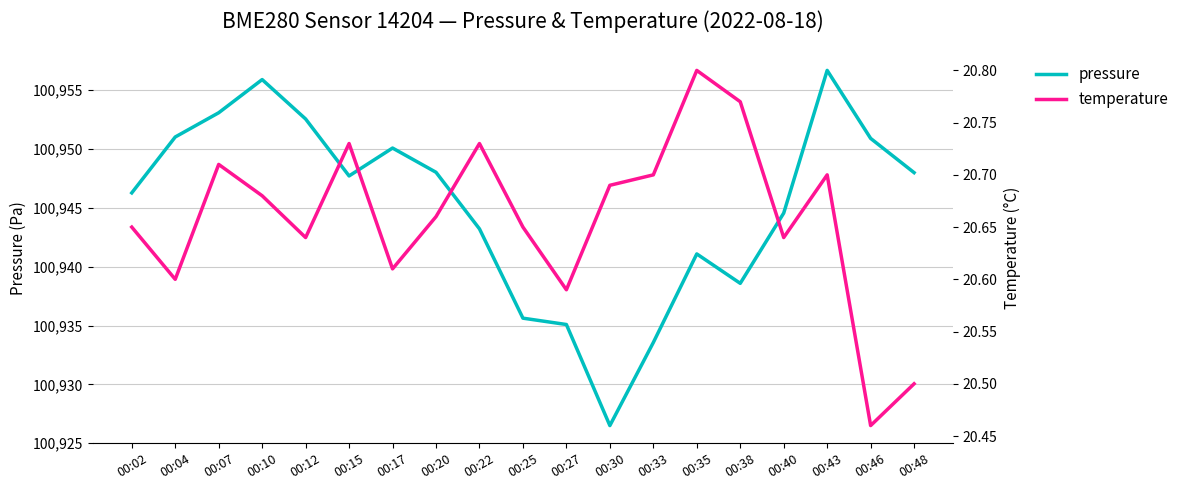

True or false: pressure has a value of 160263.9 at 00:48.

False